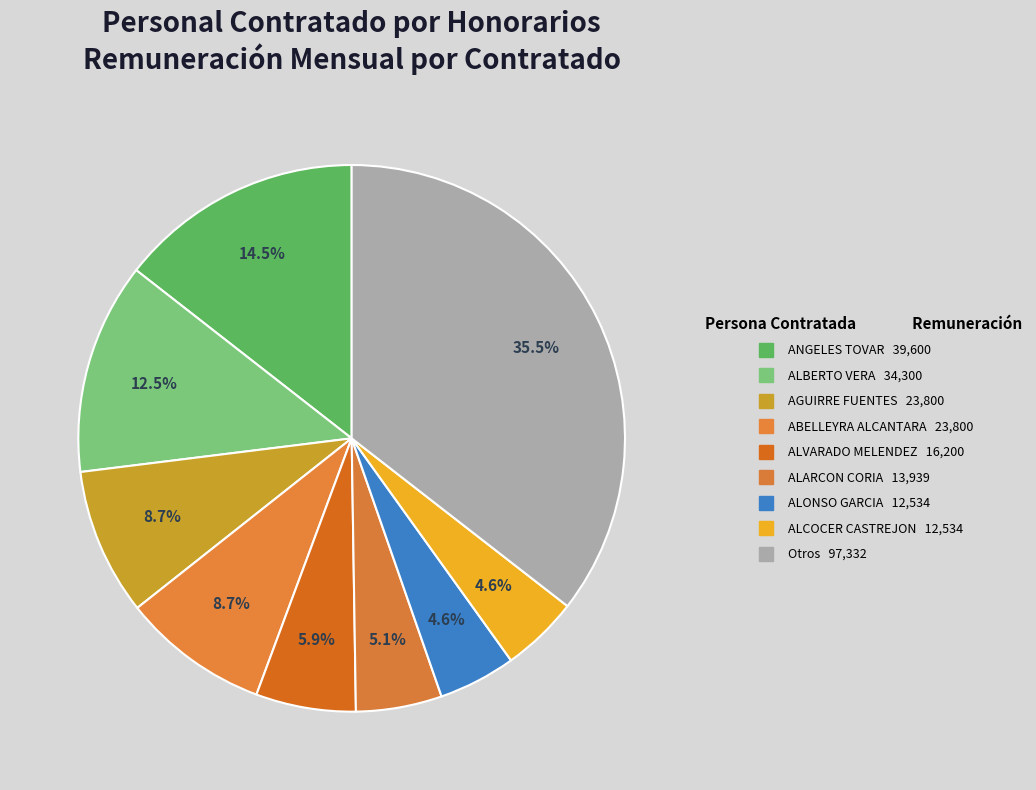

How many segments does this pie chart have?

9